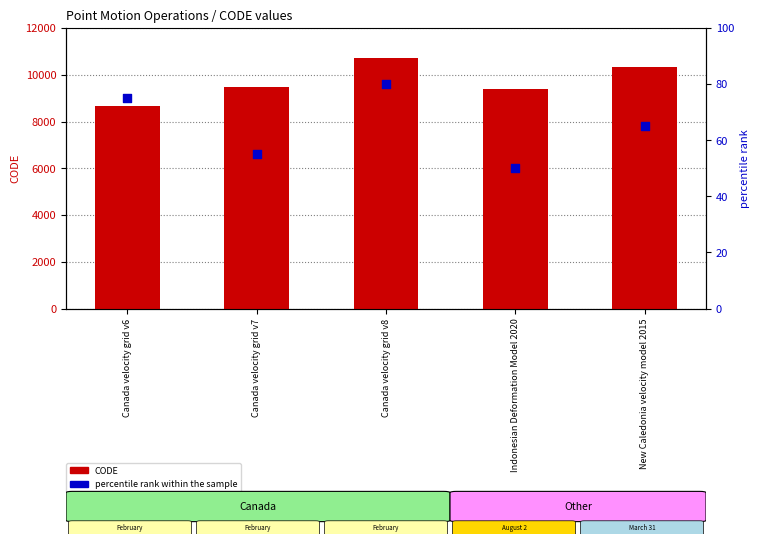

Which series reaches the maximum Y coordinate?

CODE